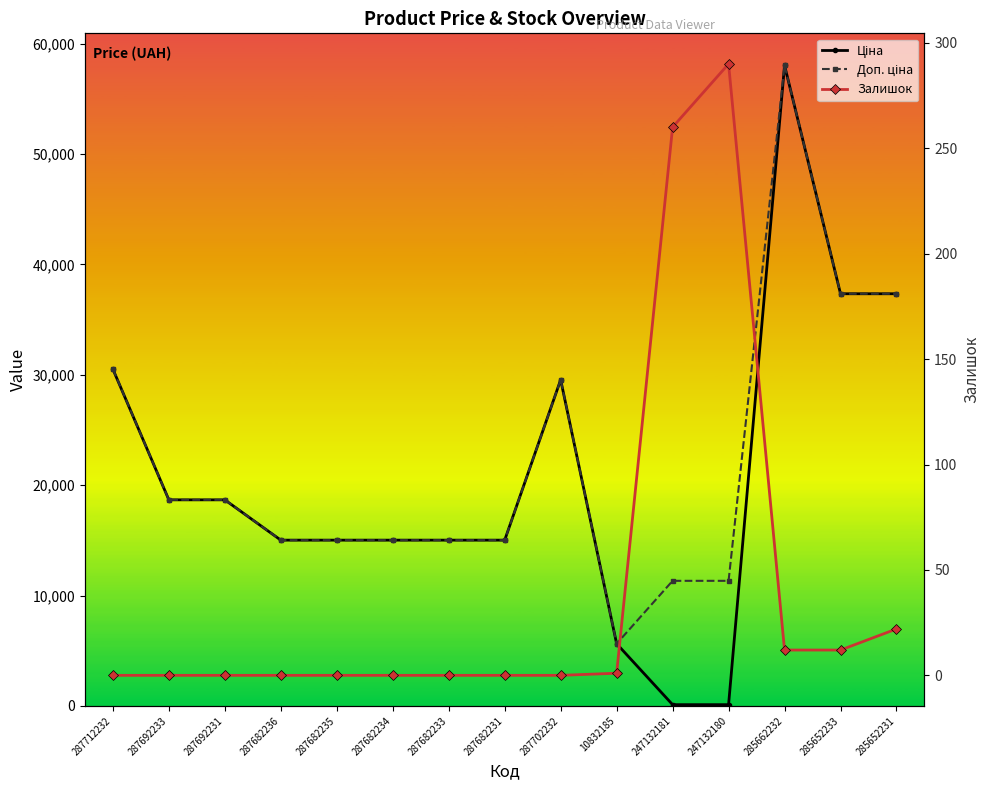

How many interior local valleys does the Доп. ціна series have?

1